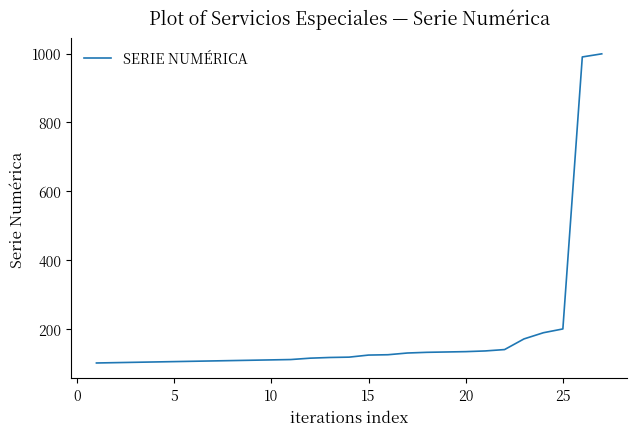

What is the maximum value shown in the chart?

999